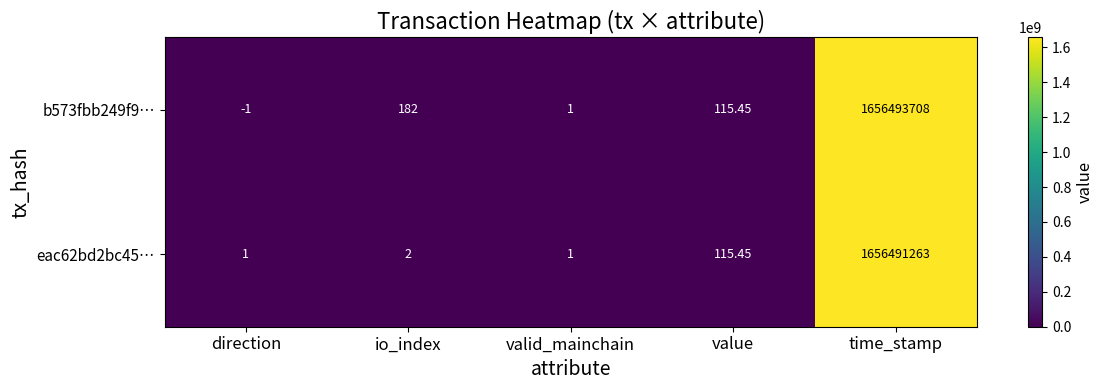

At which category does the chart reach its minimum across all series?

direction